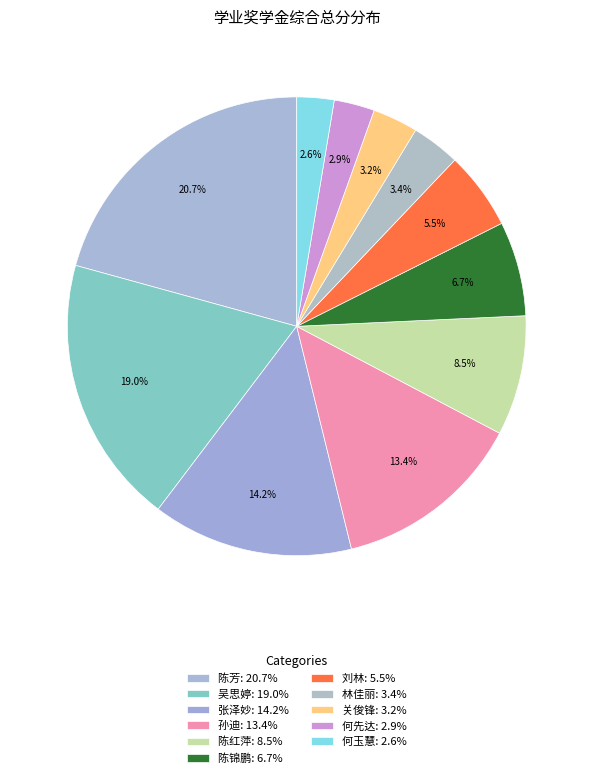

How many slices are in this pie chart?

11